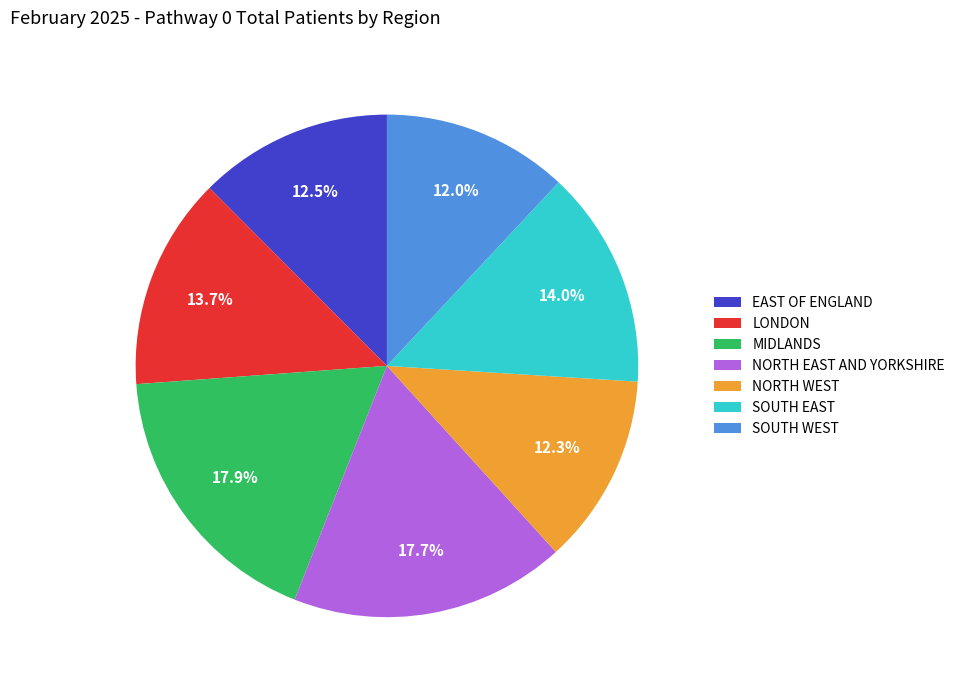

Is there a majority slice in this chart?

No